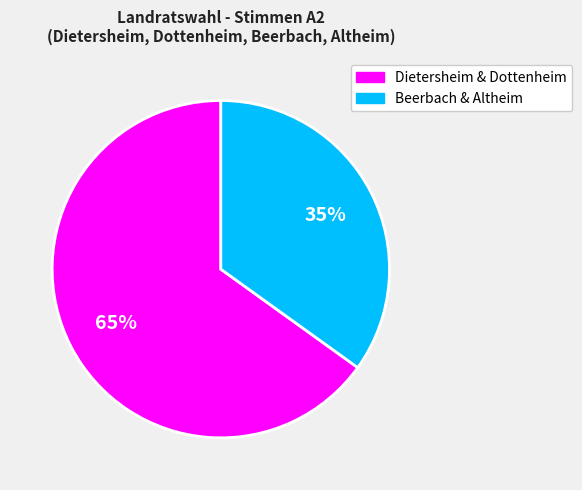

How many segments does this pie chart have?

2